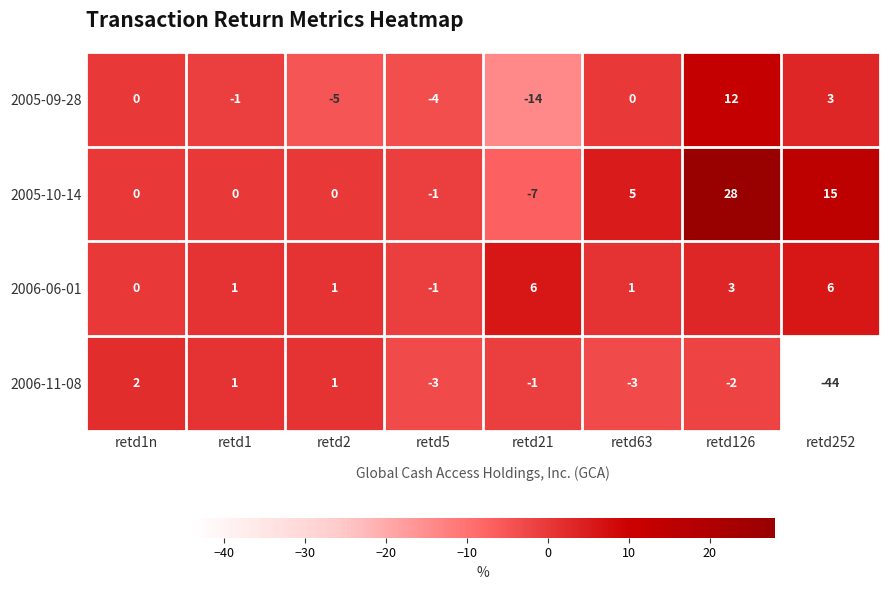

At which label does 2006-11-08 first exceed -1?

retd1n